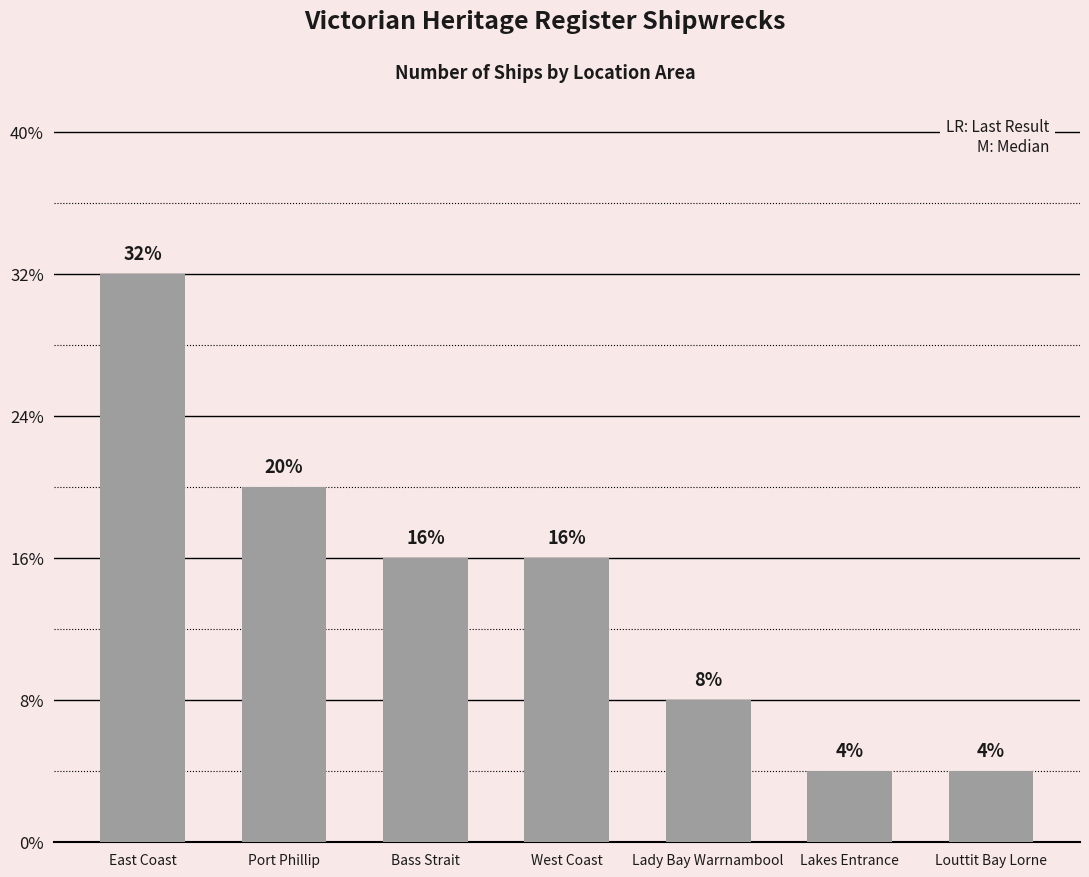

Rank the categories by value from highest to lowest.

East Coast, Port Phillip, Bass Strait, West Coast, Lady Bay Warrnambool, Lakes Entrance, Louttit Bay Lorne